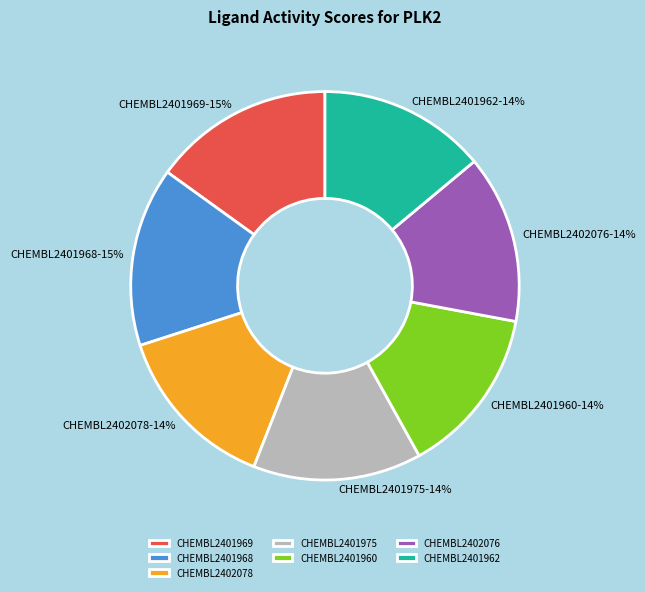

To the nearest percent, what percentage of the pie is CHEMBL2401960?

14%